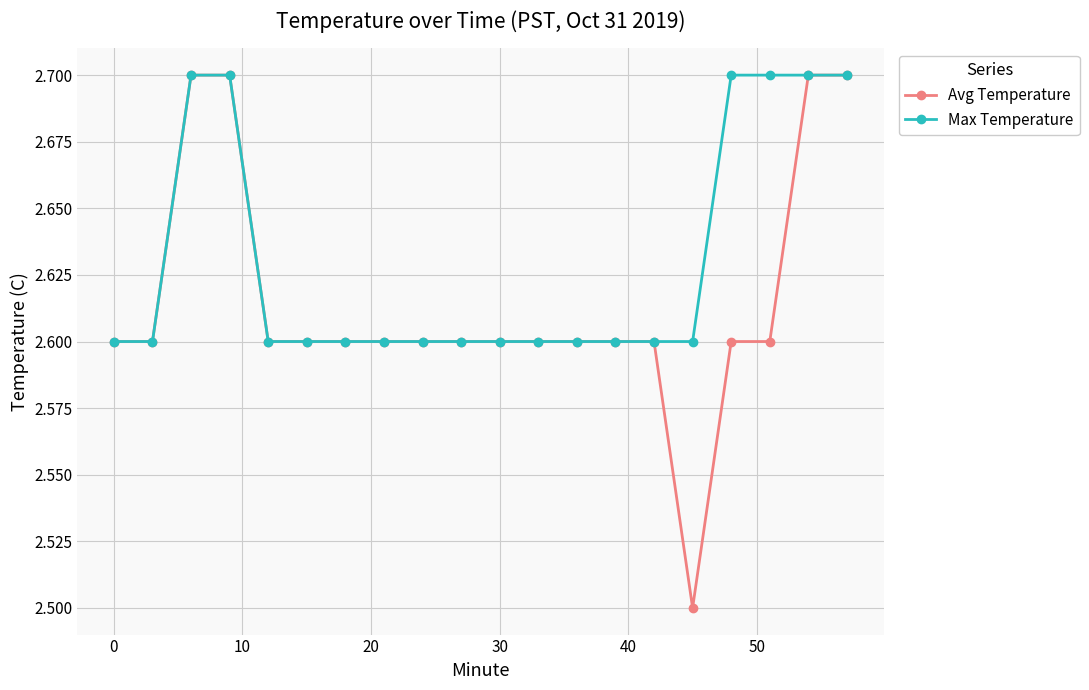

What is the highest value of the Avg Temperature series?

2.7